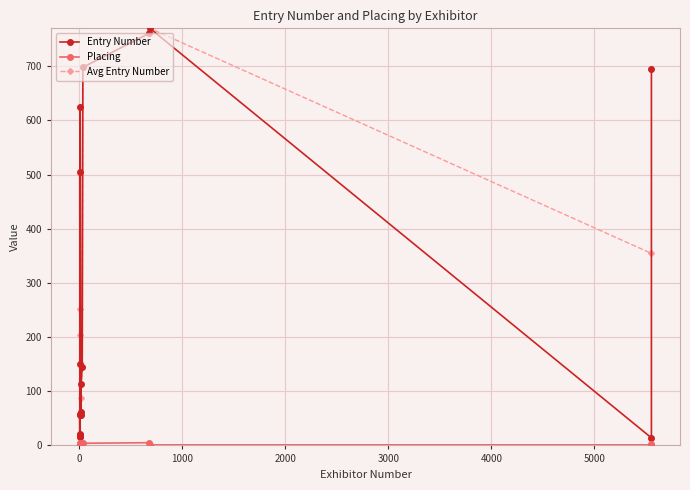

Count the number of categories in the chart.

21